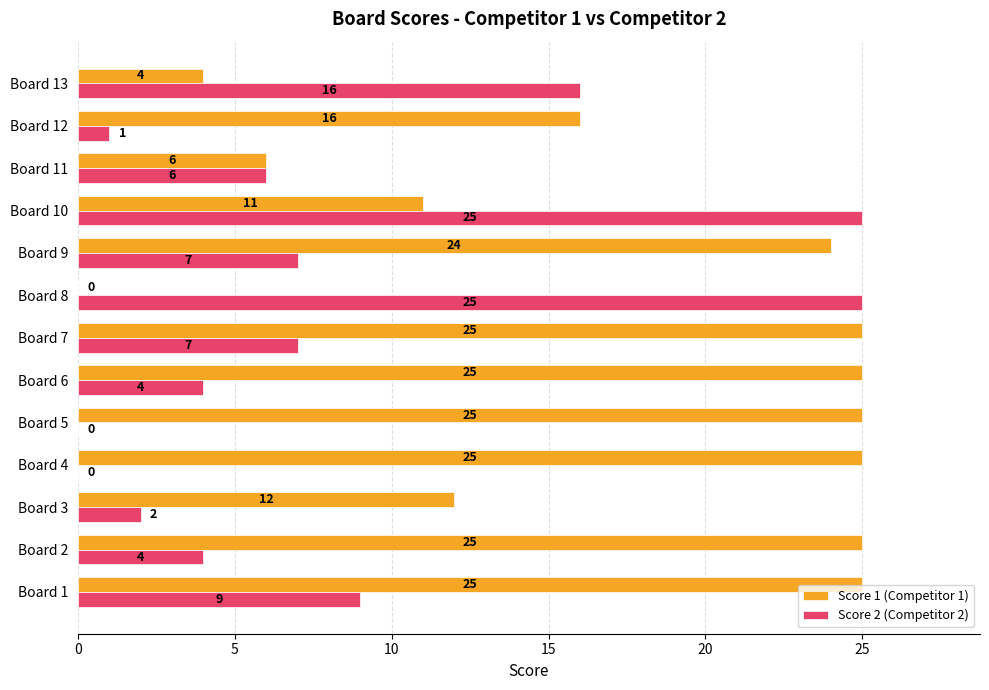

What is the sum of the Score 2 (Competitor 2) values at Board 7 and Board 8?

32